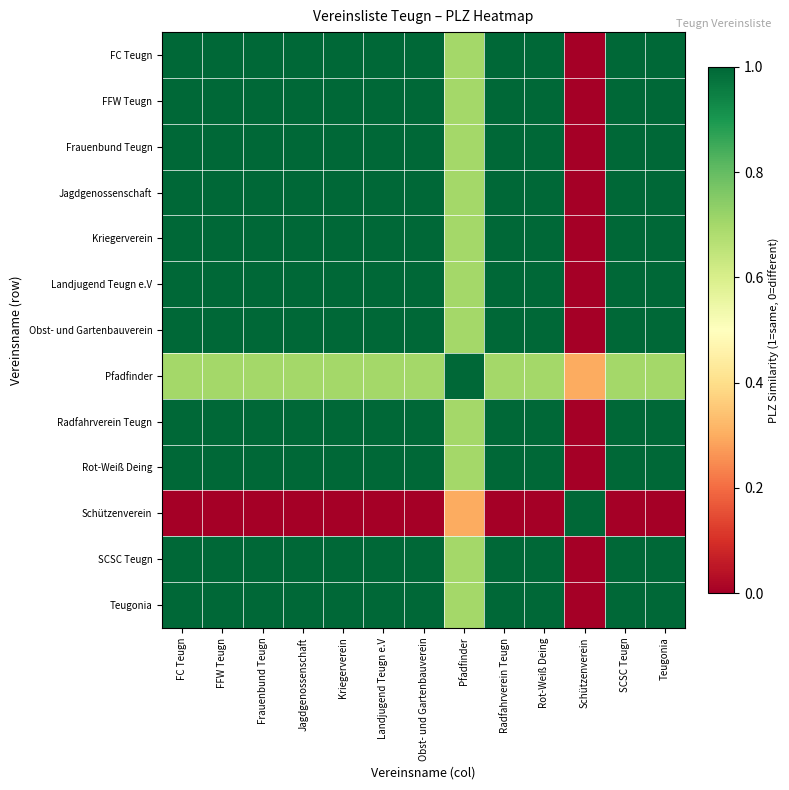

Which series has the largest total across all categories?

FC Teugn